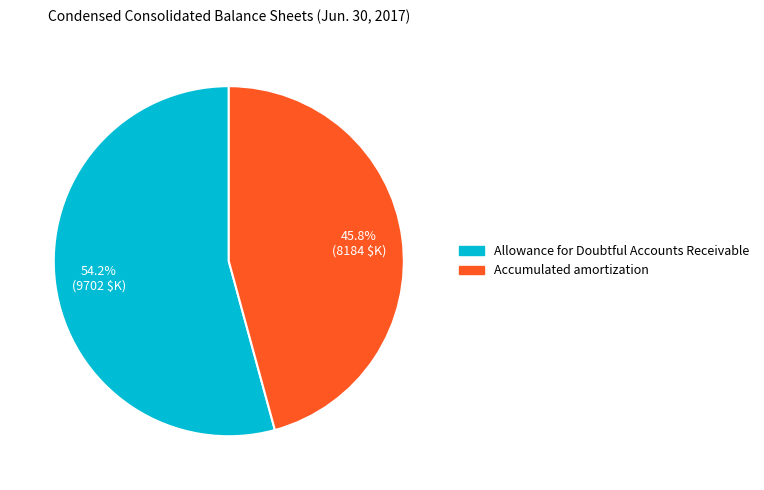

What is the largest slice in the pie chart?

Allowance for Doubtful Accounts Receivable